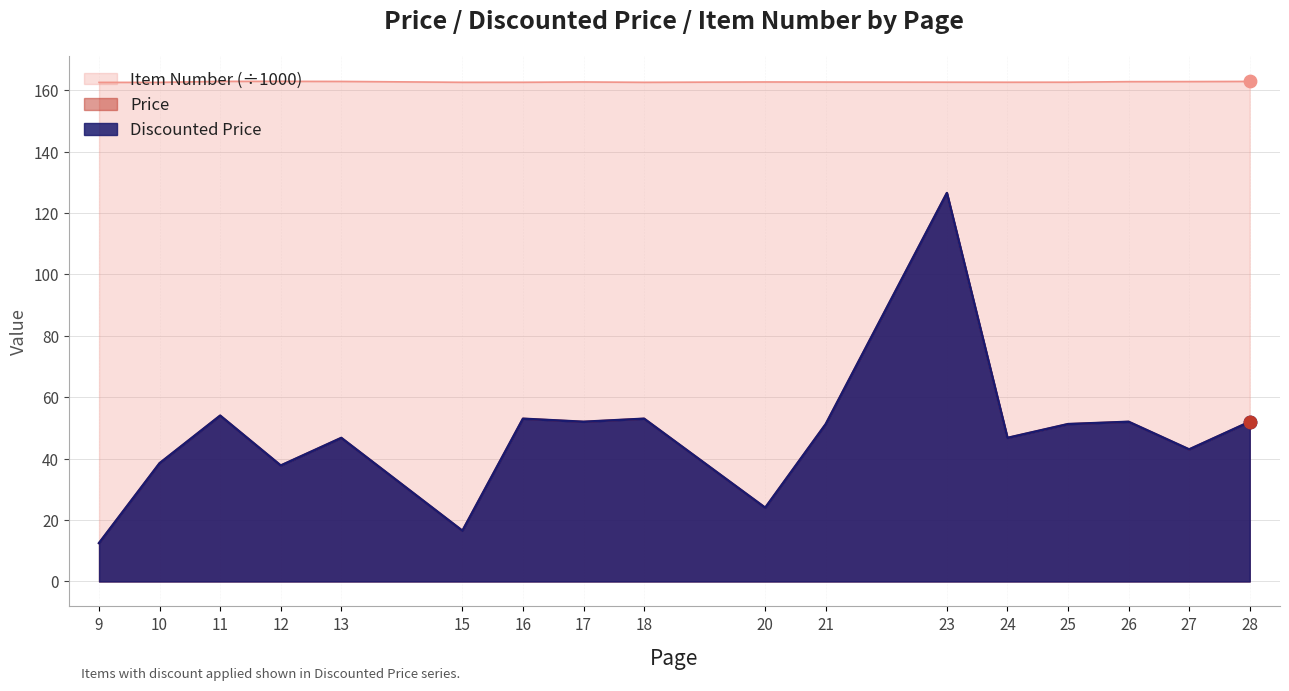

Which series has the largest Y range (max minus min)?

Price